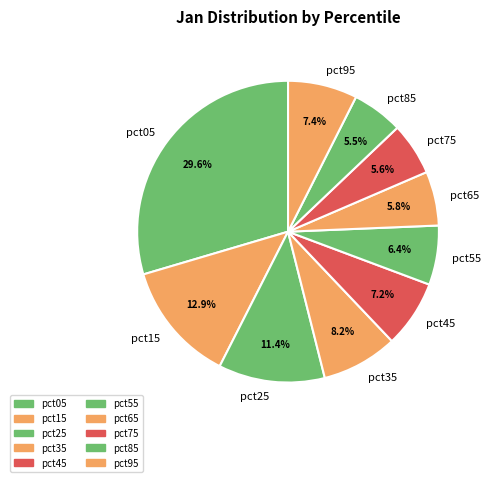

Count the number of slices in the pie.

10